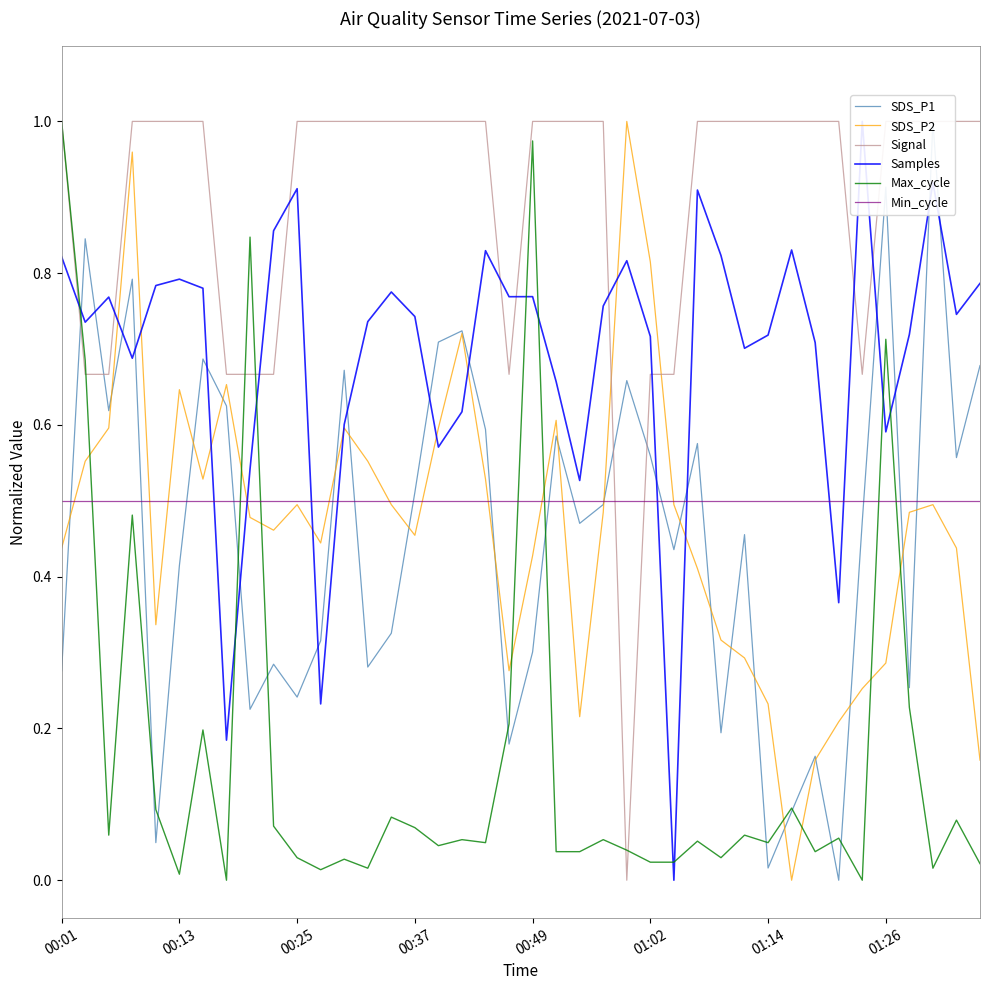

True or false: Max_cycle has more than 1 points higher than both neighbors.

True